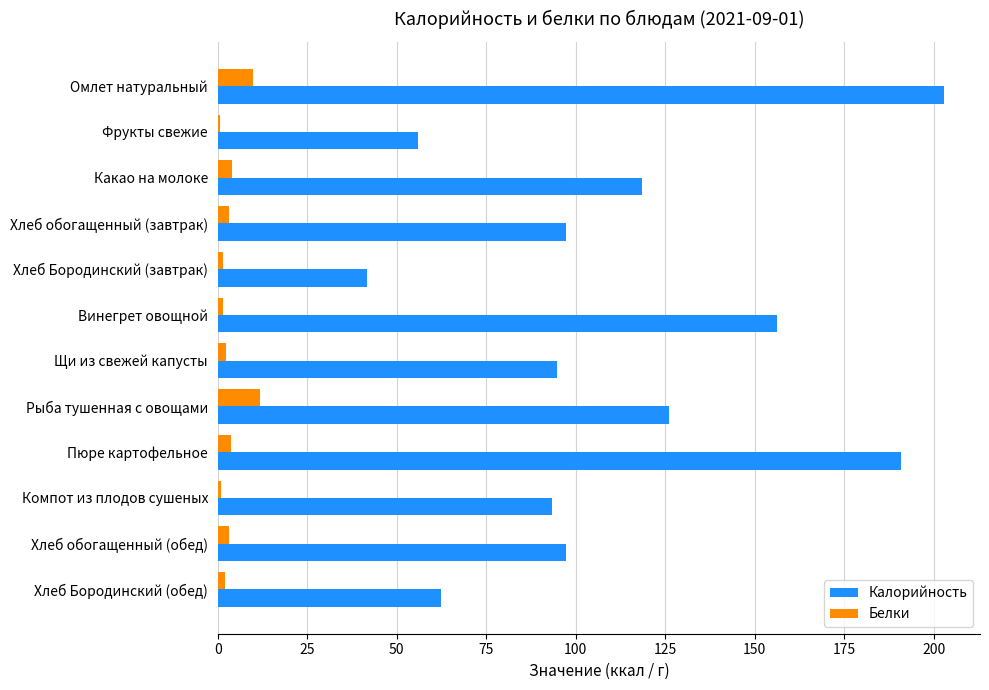

At which label is Калорийность closest to 122?

Какао на молоке